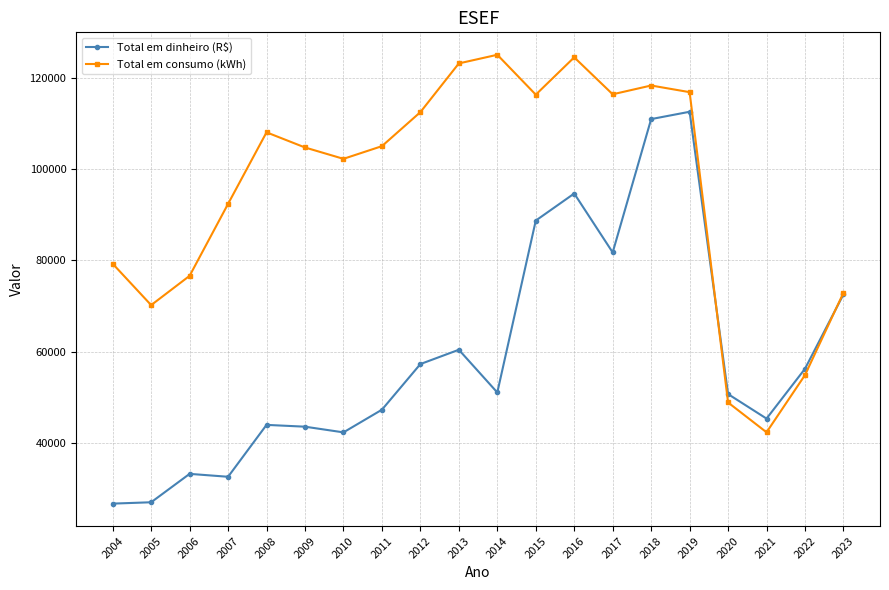

Where is the first local maximum for Total em consumo (kWh)?

2008